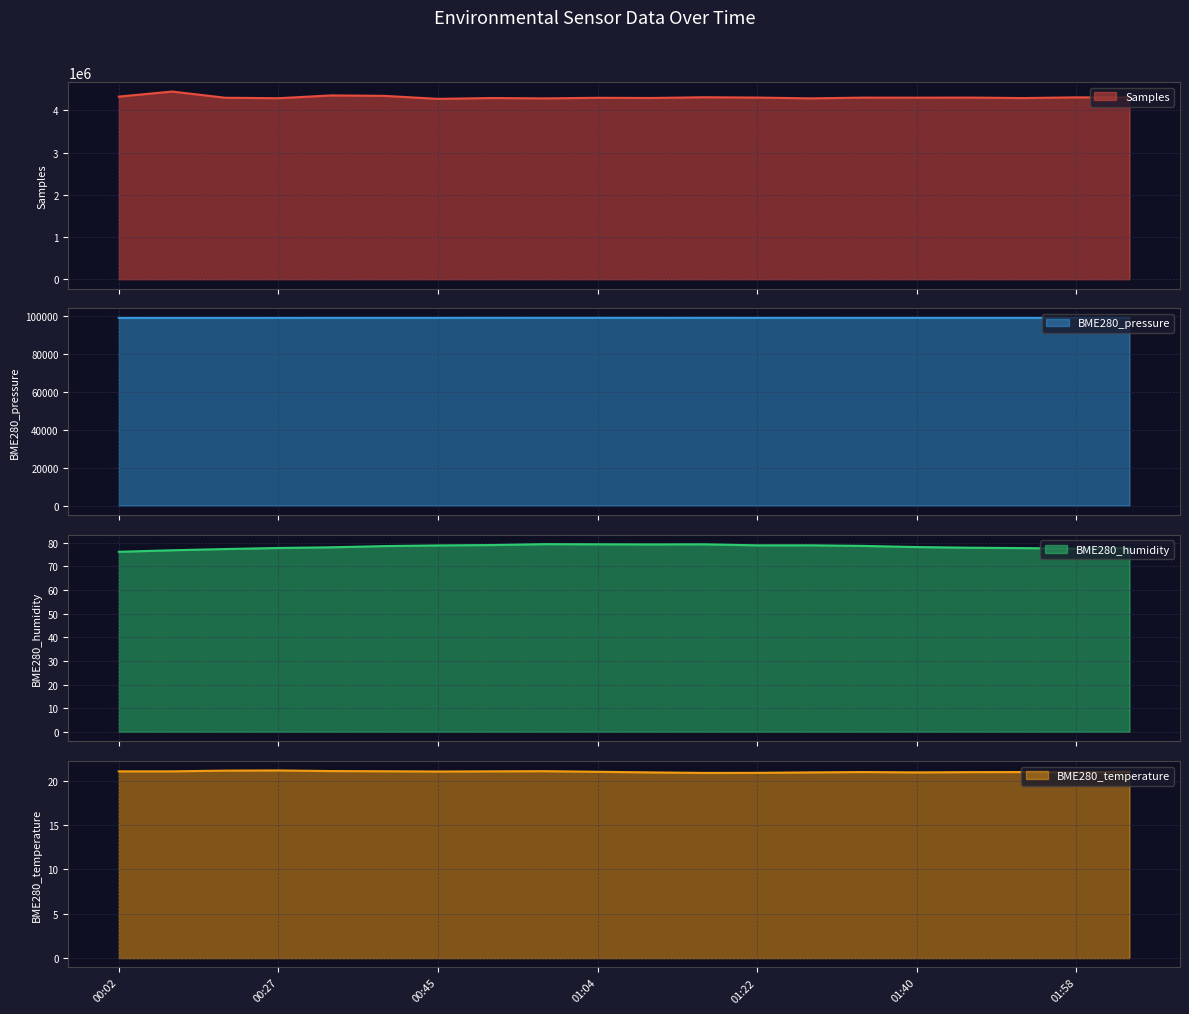

At which category does BME280_pressure reach its first local valley?

00:21